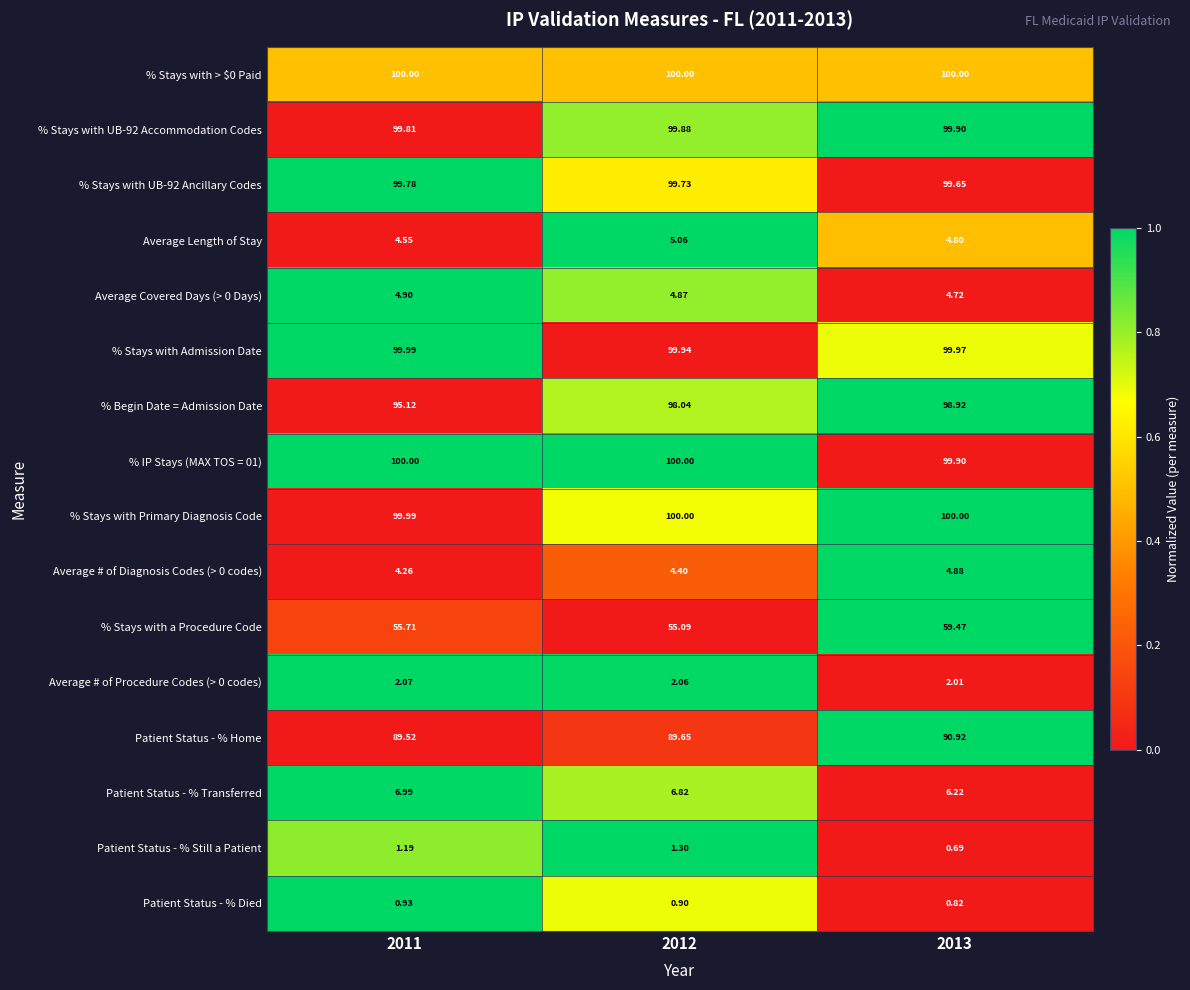

Which series changed the most between 2011 and 2012?

% Begin Date = Admission Date